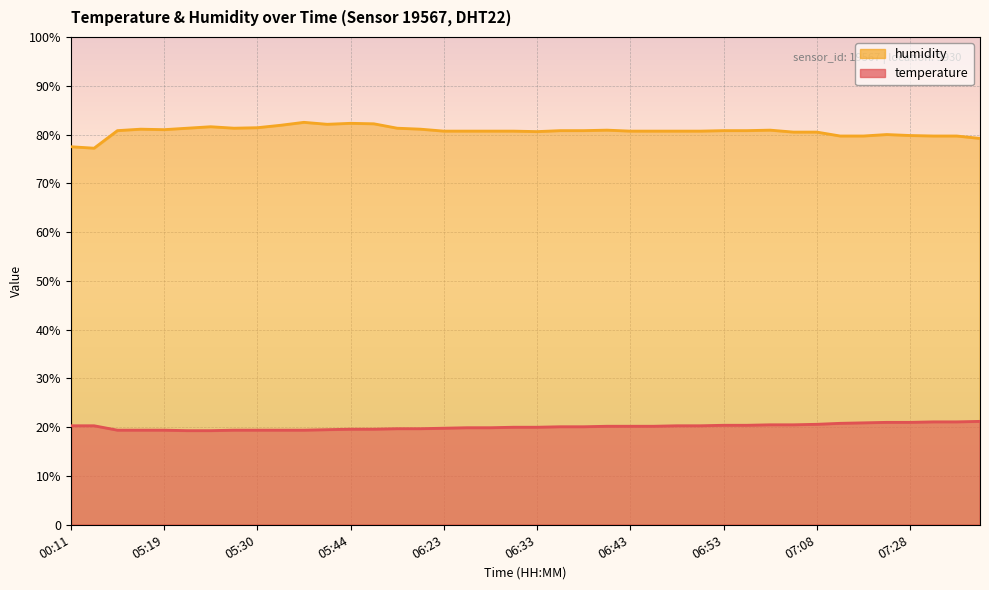

True or false: temperature has more than 1 interior local peaks.

False